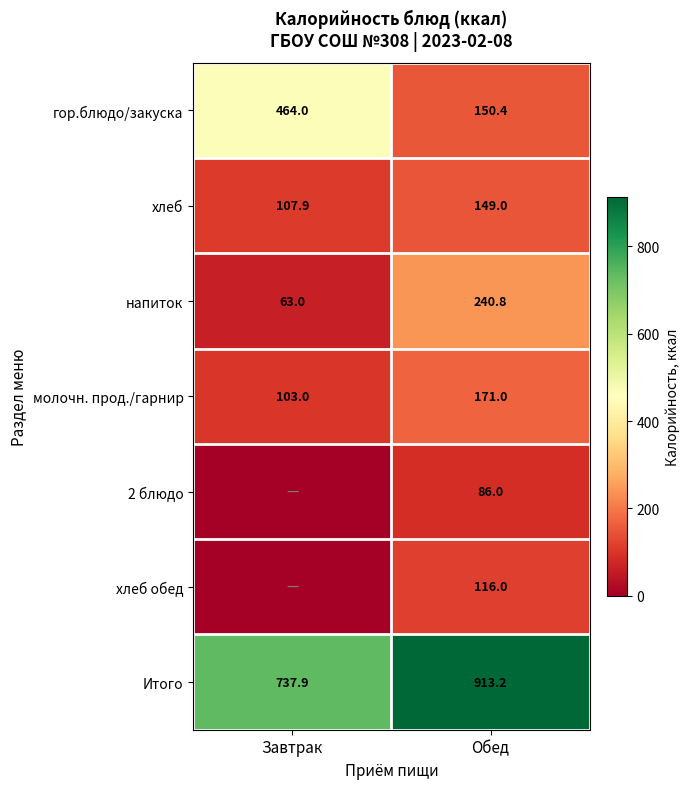

What is the difference between the maximum and minimum values in the Итого series?

175.3